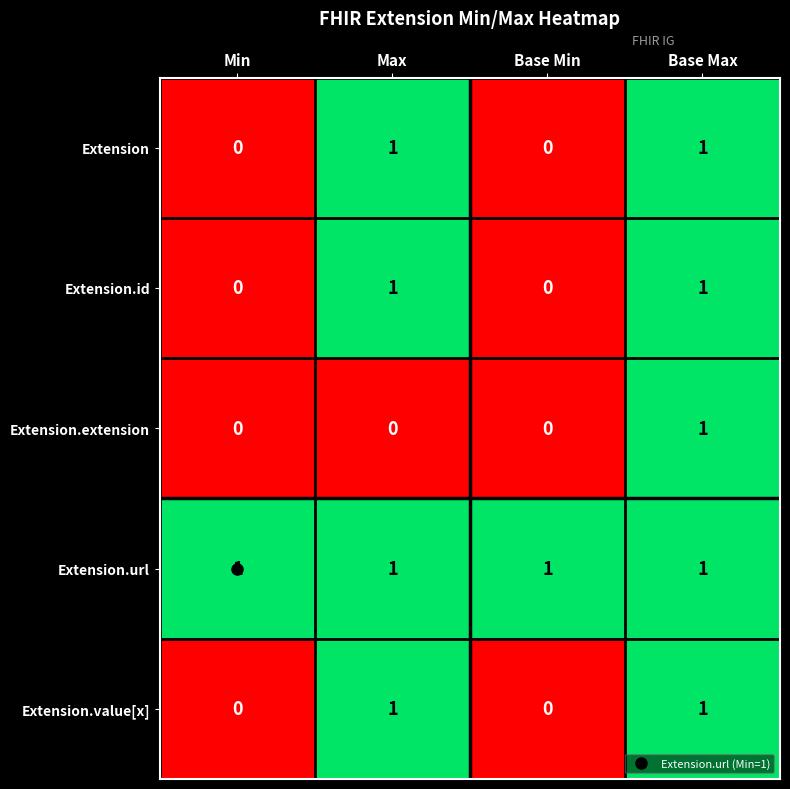

What is the maximum value shown in the chart?

1